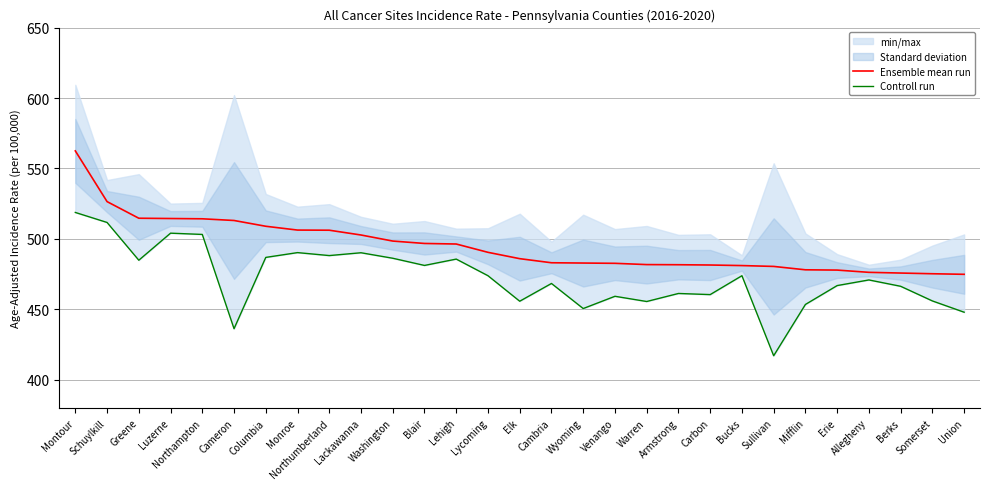

What is the value of the Ensemble mean run point at the 27th from the left?

475.8